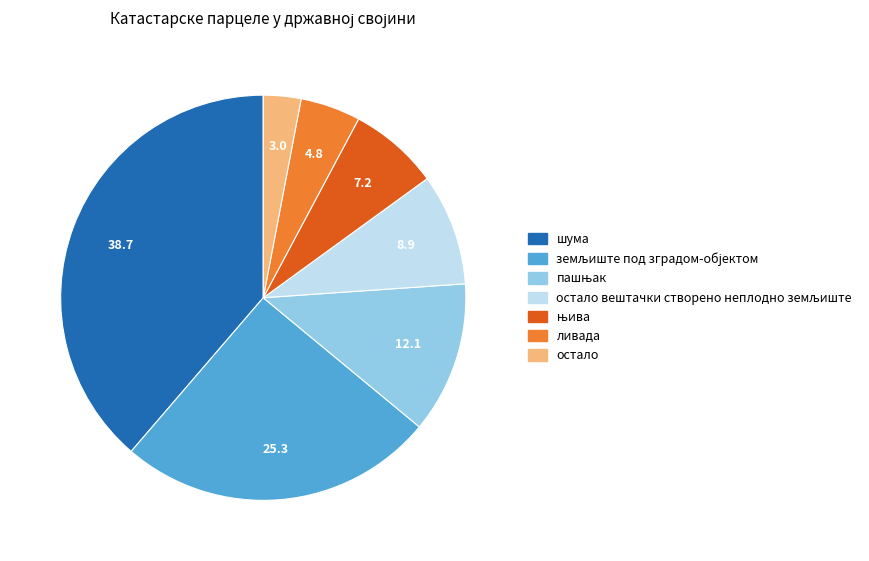

Count the number of slices in the pie.

7